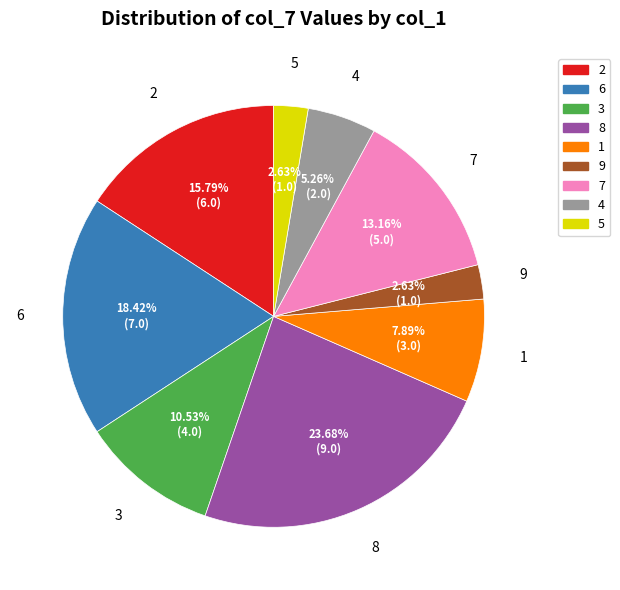

To the nearest percent, what is the difference between the largest and smallest slice percentages?

21%